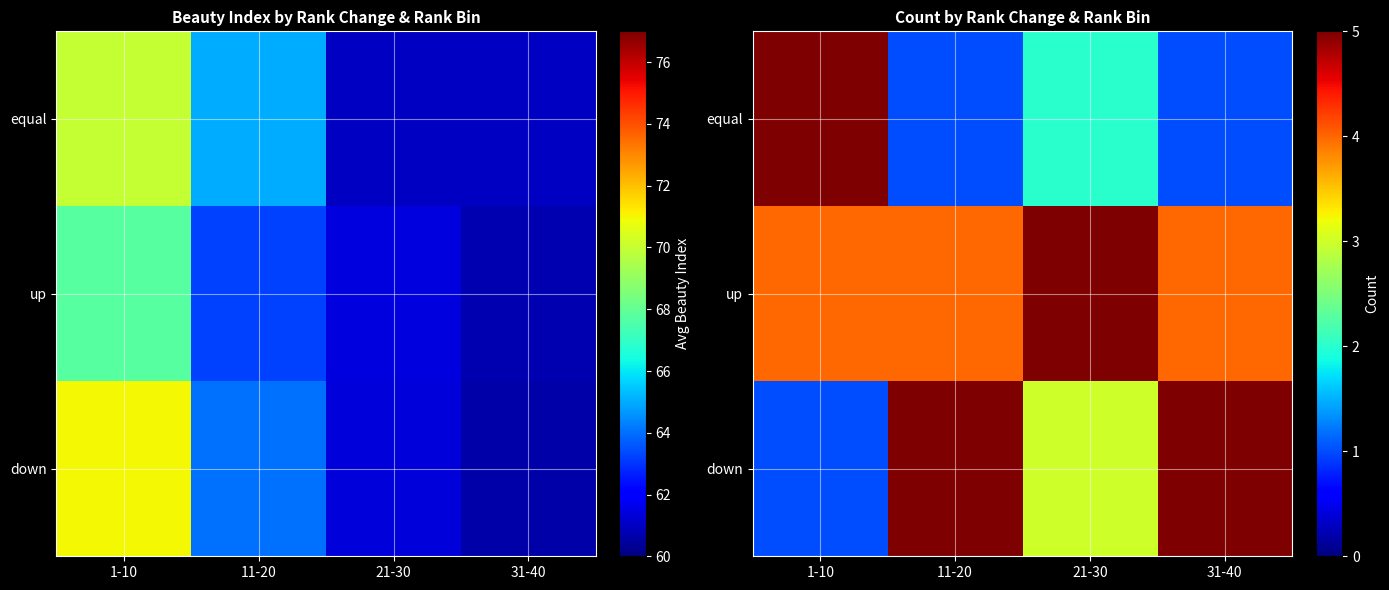

What is the difference between the down values at 11-20 and 21-30?

2